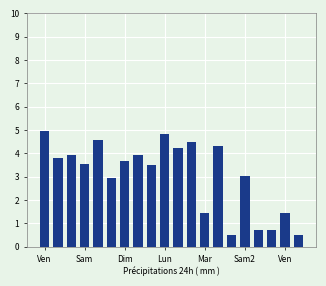

What is the sum of all values?

61.0